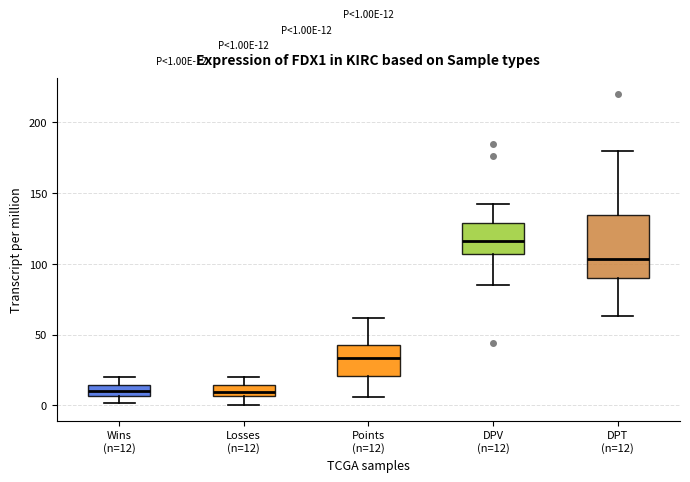

Which box's median line is the highest?

DPV (n=12)